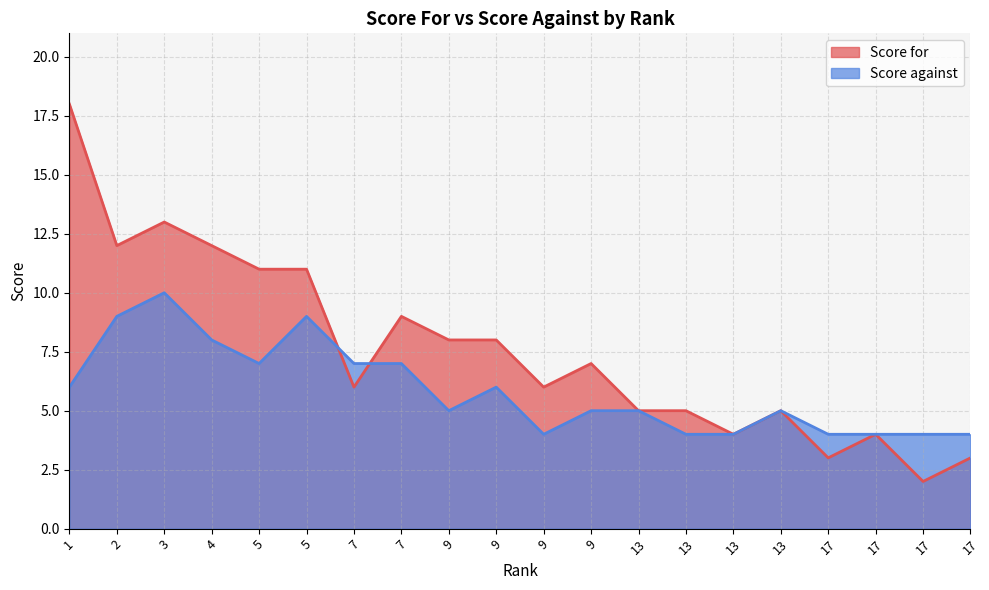

Count the number of categories in the chart.

20